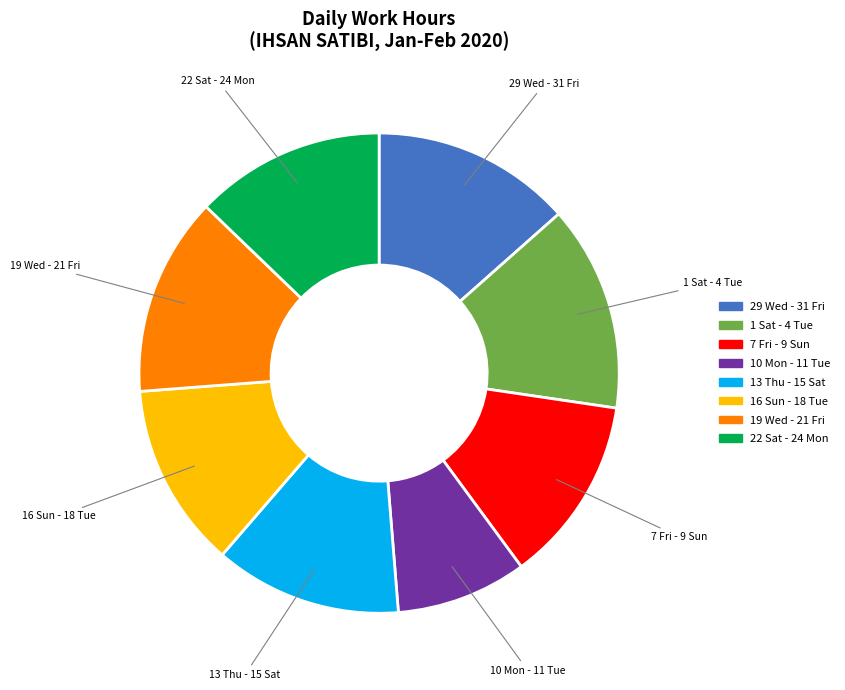

Is there any slice that represents more than half of the pie?

No